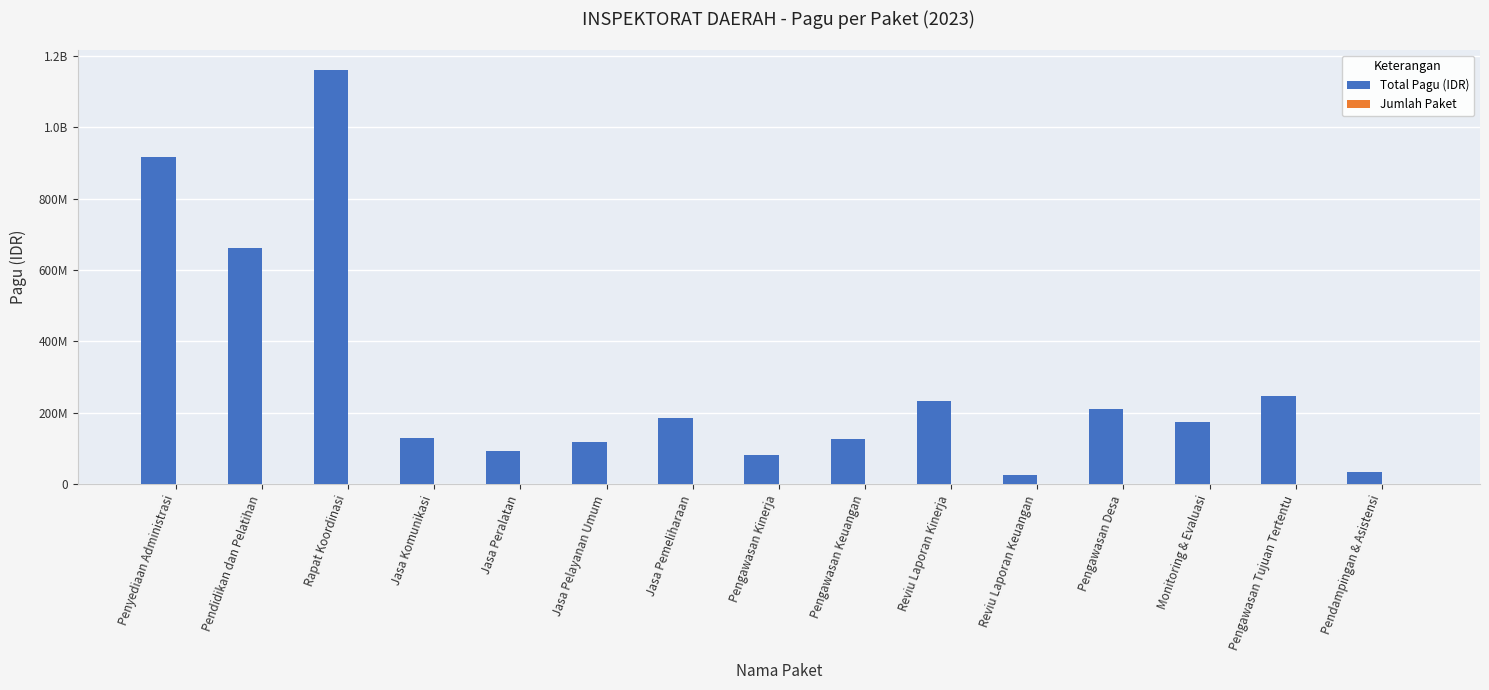

What is the label of the 6th bar from the right?

Reviu Laporan Kinerja